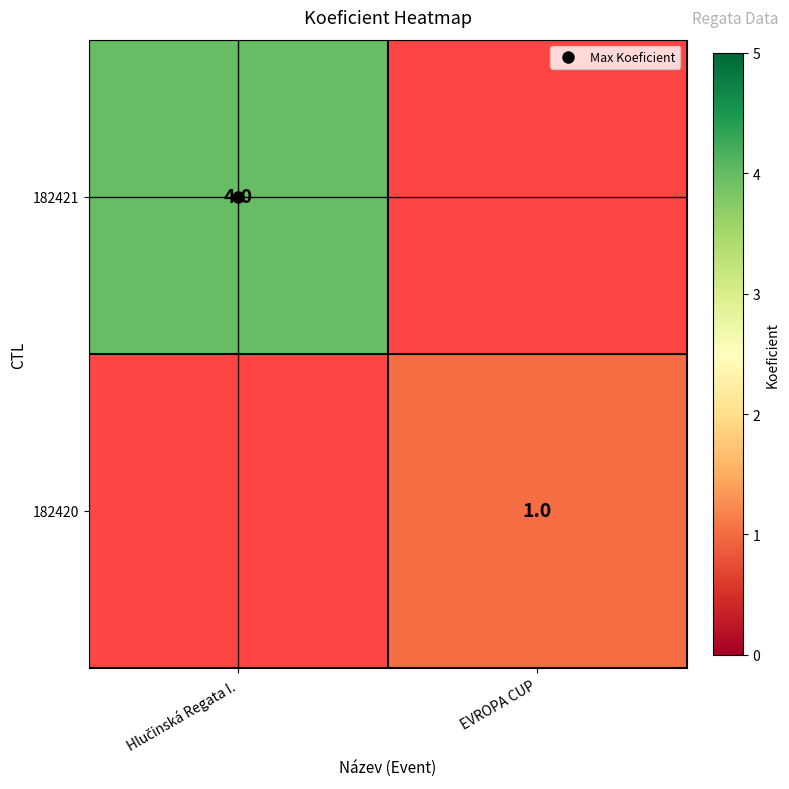

Rank the series by their maximum value, from highest to lowest.

182421, 182420